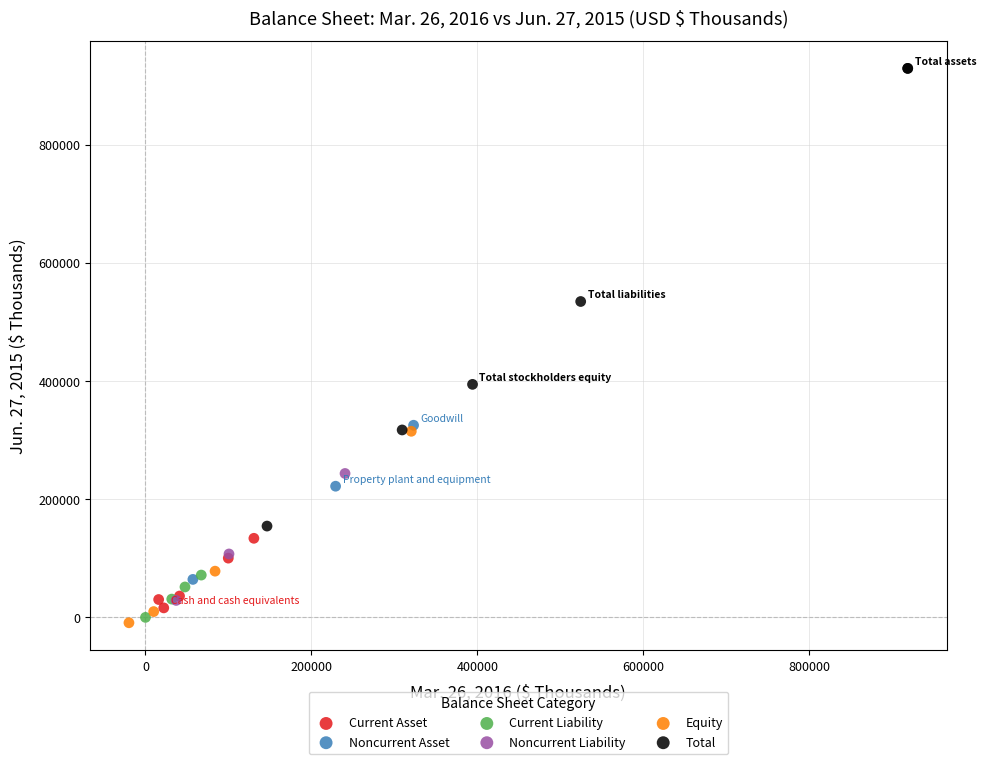

What are all the series names shown in the legend?

Current Asset, Noncurrent Asset, Current Liability, Noncurrent Liability, Equity, Total